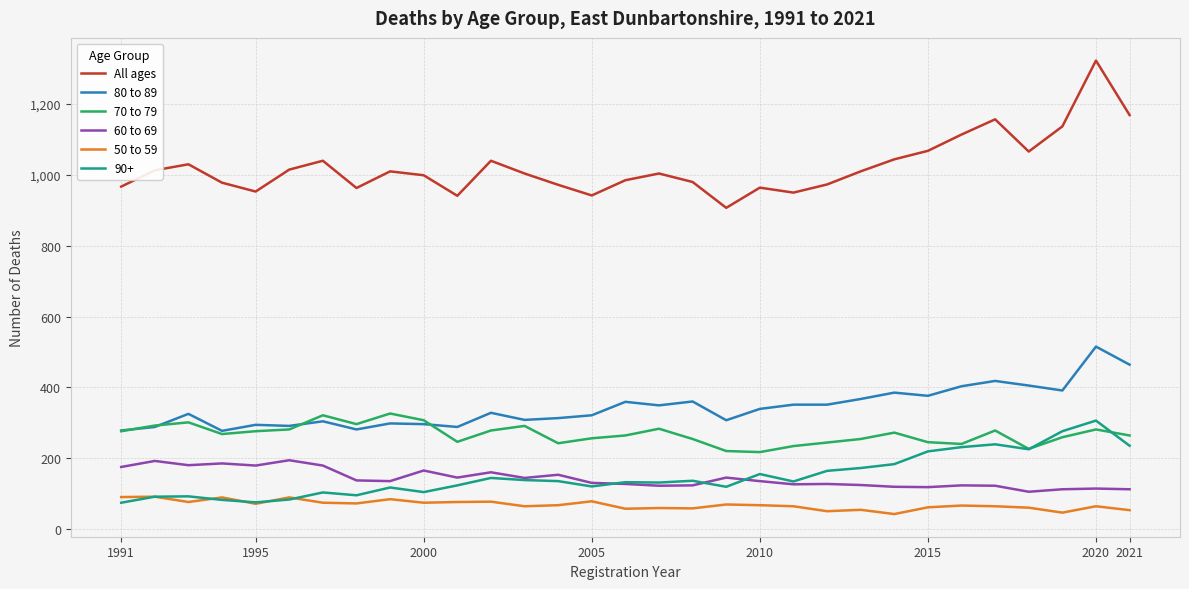

Which series has the largest total across all categories?

All ages